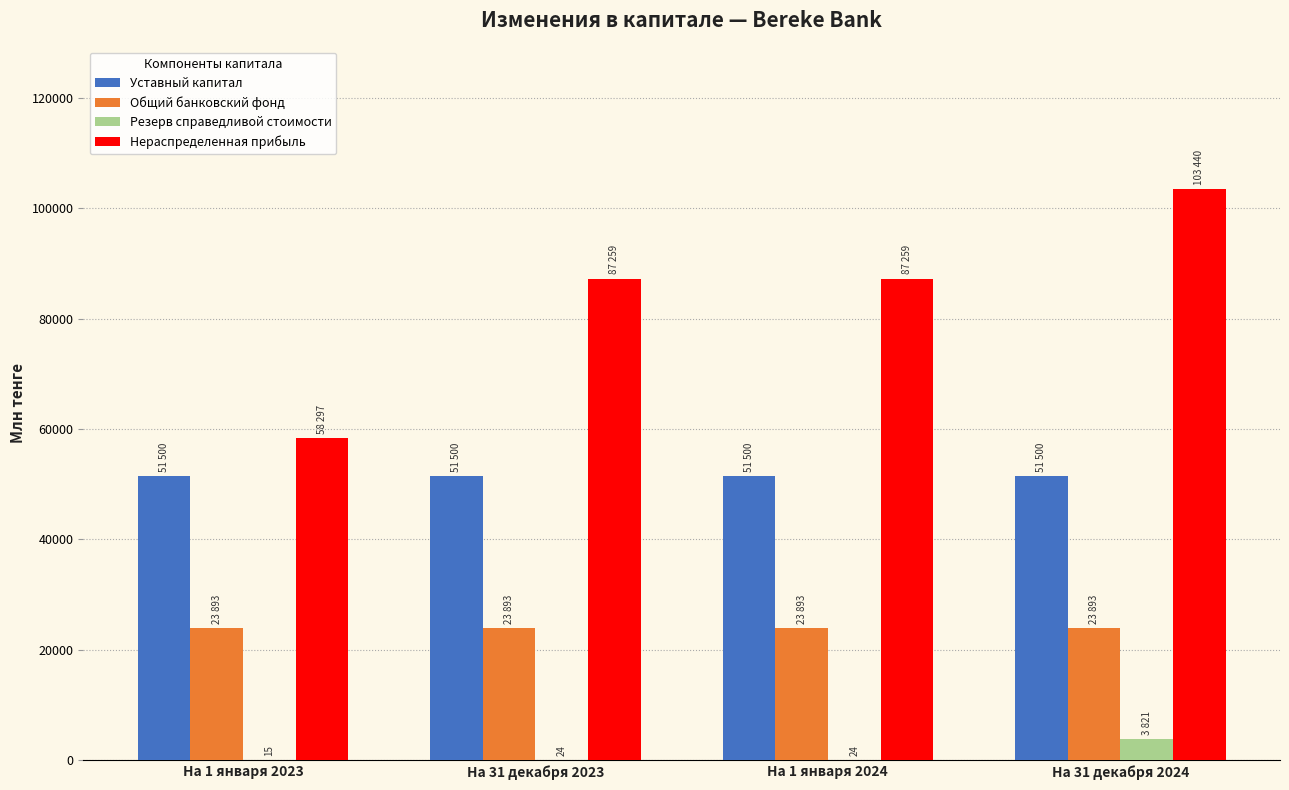

Does the chart contain stacked bars?

No